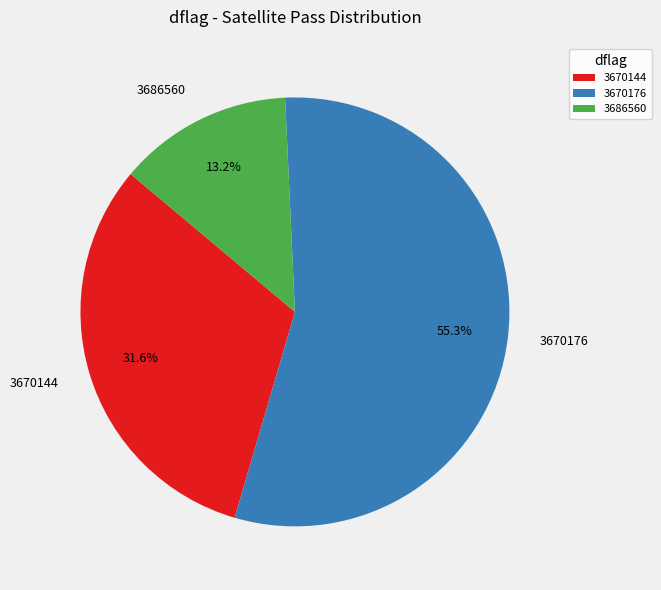

To the nearest percent, what is the combined percentage of 3670144 and 3686560?

45%